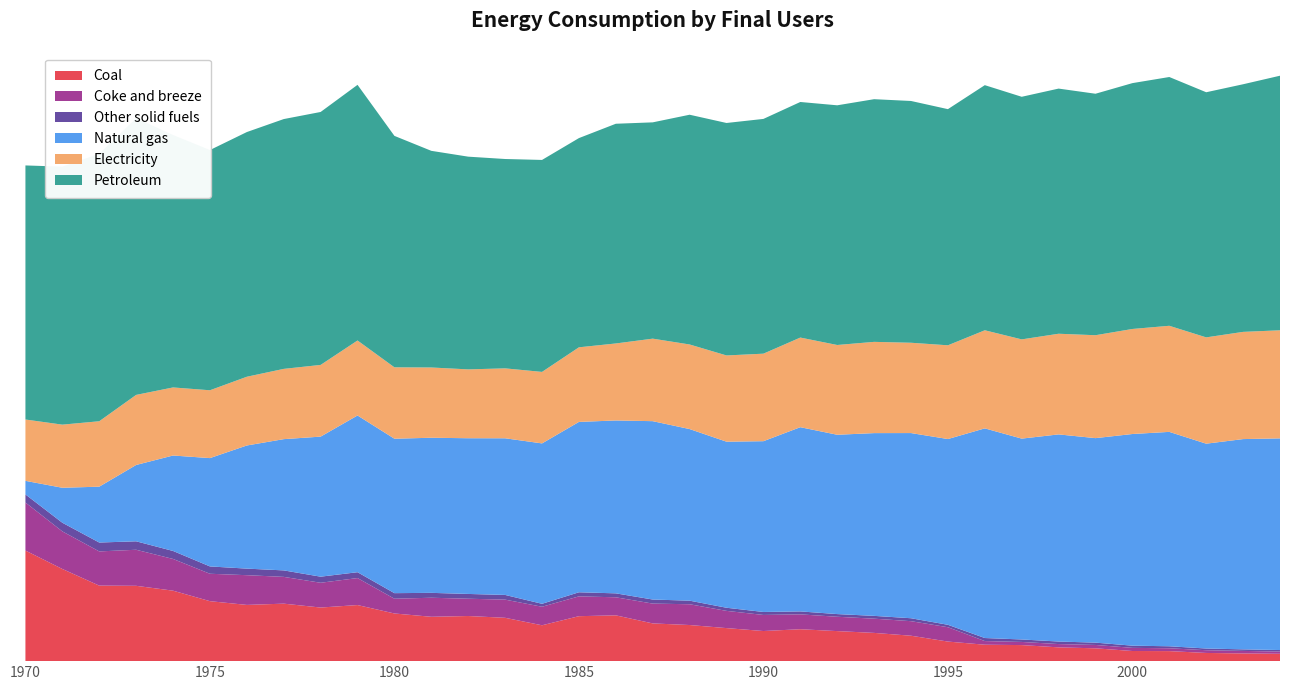

Reading right to left, what are all the values shown in this chart?

Coal: 1987.5	2078.1	2209.2	2703.6	2733.2	3458.3	3716.2	4330.8	4428.6	5279.0	6855.0	7617.0	8101.0	8605.0	8122.0	8909.0	9738.0	10174.0	12348.0	12124.0	9673.0	11688.0	12169.0	11960.0	12854.0	15124.0	14454.0	15502.0	15162.0	16172.0	19003.0	20313.0	20366.0	24855.0	29822.0
Coke and breeze: 595.4	680.1	737.1	766.3	848.1	905.8	888.6	846.3	984.1	3867.0	3919.0	3833.0	3866.0	4006.0	4333.0	4645.0	5605.0	5343.0	4869.0	5338.0	4995.0	4899.0	4660.0	5136.0	3975.0	7279.0	6681.0	7220.0	8016.0	7391.0	8555.0	9721.0	9222.0	10134.0	12950.0
Other solid fuels: 410.5	420.2	459.2	538.6	590.2	625.0	682.2	667.5	820.6	654.0	795.0	758.0	723.0	799.0	804.0	845.0	962.0	1098.0	1063.0	1108.0	796.0	1267.0	1290.0	1317.0	1504.0	1579.0	1642.0	1748.0	1771.0	1977.0	2156.0	2280.0	2396.0	2333.0	2184.0
Natural gas: 57079.9	56701.3	55234.0	57814.3	57077.0	55147.7	55855.8	54161.6	56535.6	50090.6	49935.0	49282.0	48357.0	49676.0	46052.0	44780.0	46277.0	48096.0	46622.0	45940.0	43251.0	42242.0	41990.0	41828.0	41647.0	42262.0	37766.0	35393.0	33204.0	29212.0	25736.0	20584.0	15063.0	9431.0	3662.0
Electricity: 29144.2	28909.6	28667.3	28608.9	28325.0	27751.0	27143.4	26758.6	26452.5	25279.5	24353.0	24607.0	24206.0	24170.0	23601.0	23254.0	22811.0	22252.0	20763.0	20118.0	19280.0	18856.0	18567.0	18945.0	19252.0	20223.0	19336.0	18948.0	18537.0	18293.0	18356.0	18898.0	17643.0	17021.0	16542.0
Petroleum: 68646.8	66771.6	66098.7	67084.4	66292.8	65116.1	66106.5	65418.3	66096.3	63679.0	65196.0	65437.0	64632.0	63525.0	63302.0	62685.0	61952.0	58325.0	59245.0	56416.0	57158.0	56453.0	57360.0	58420.0	62408.0	68937.0	68208.0	67361.0	65981.0	64776.0	68072.0	74620.0	72129.0	69568.0	68511.0